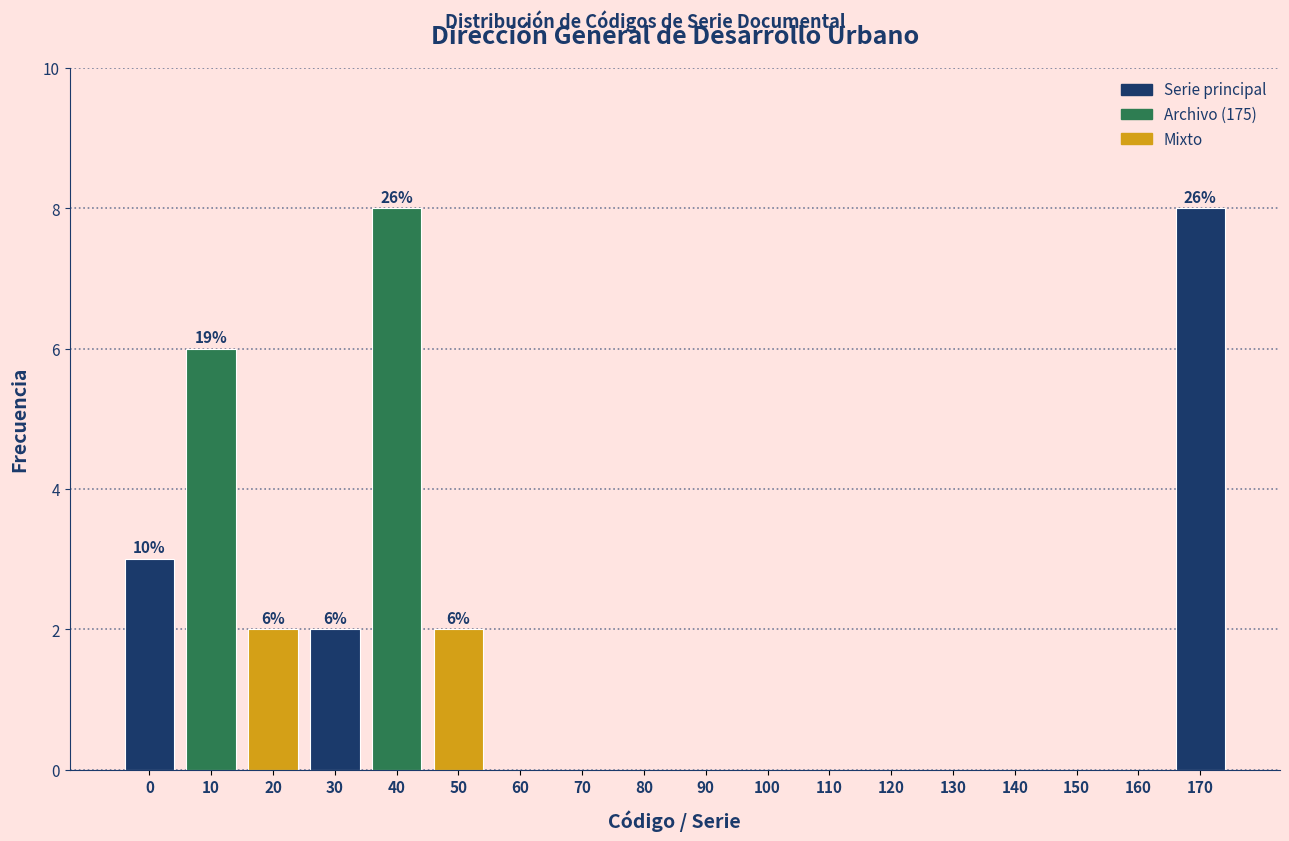

Reading left to right, what are all the values shown in this chart?

0=3	10=6	20=2	30=2	40=8	50=2	60=0	70=0	80=0	90=0	100=0	110=0	120=0	130=0	140=0	150=0	160=0	170=8